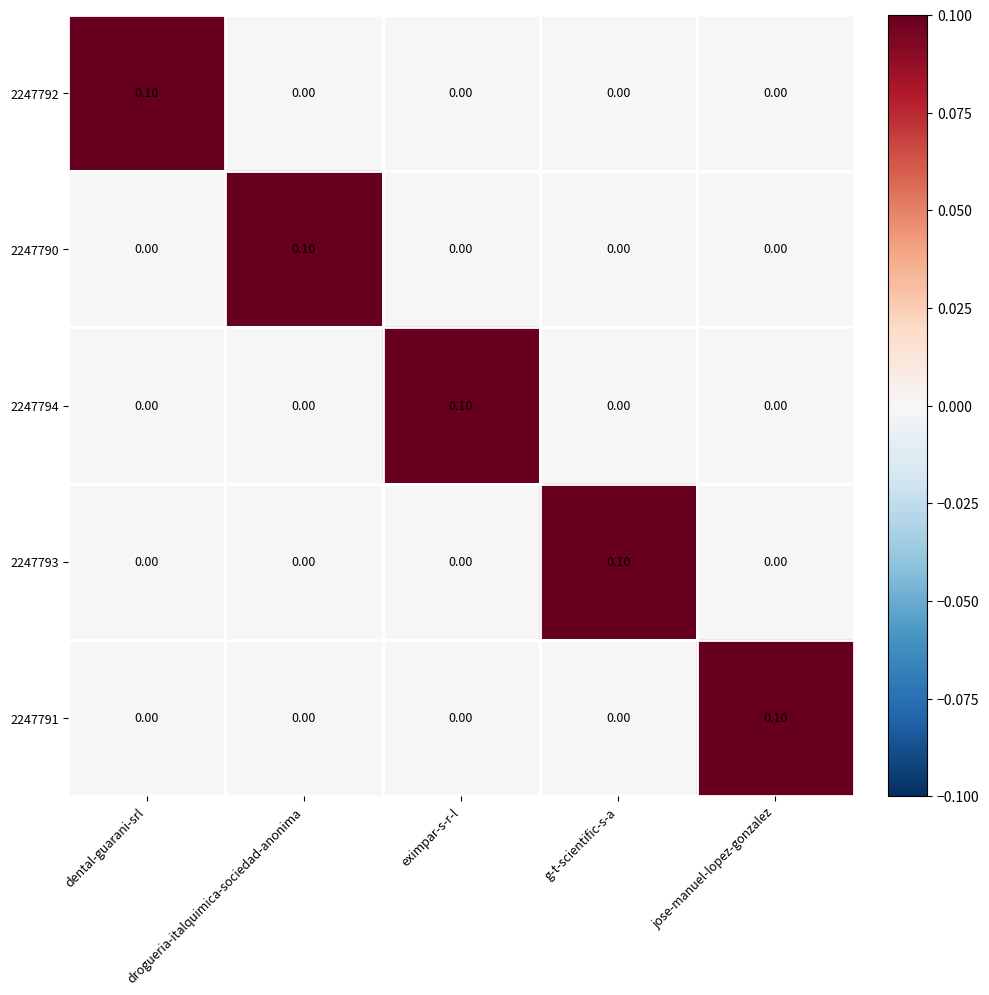

Is the value of 2247790 at g-t-scientific-s-a greater than the value of 2247794 at eximpar-s-r-l?

No